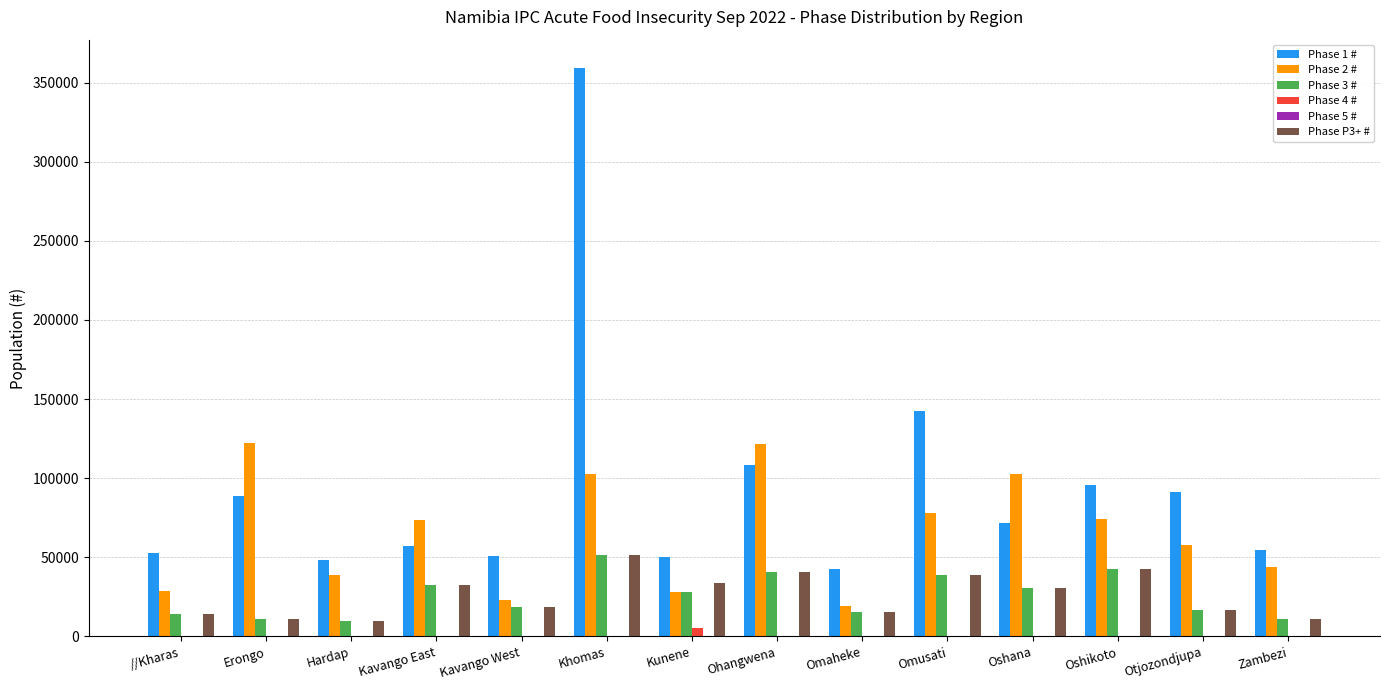

Which series has the largest total across all categories?

Phase 1 #